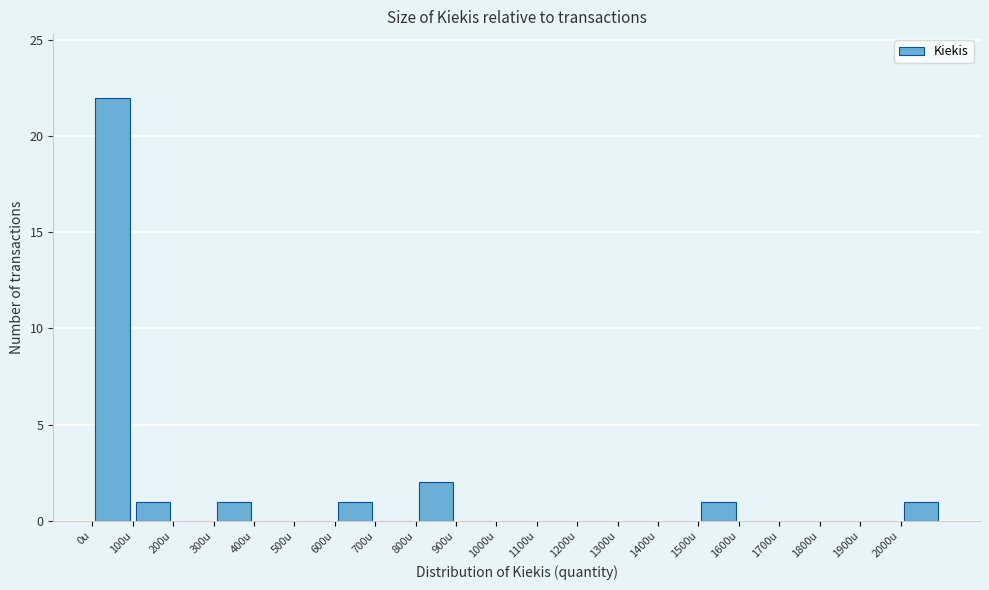

How tall is the bar that spans 100 to 200 on the x-axis? The values are not printed on the chart, so give them approximately, as read against the axis.

1